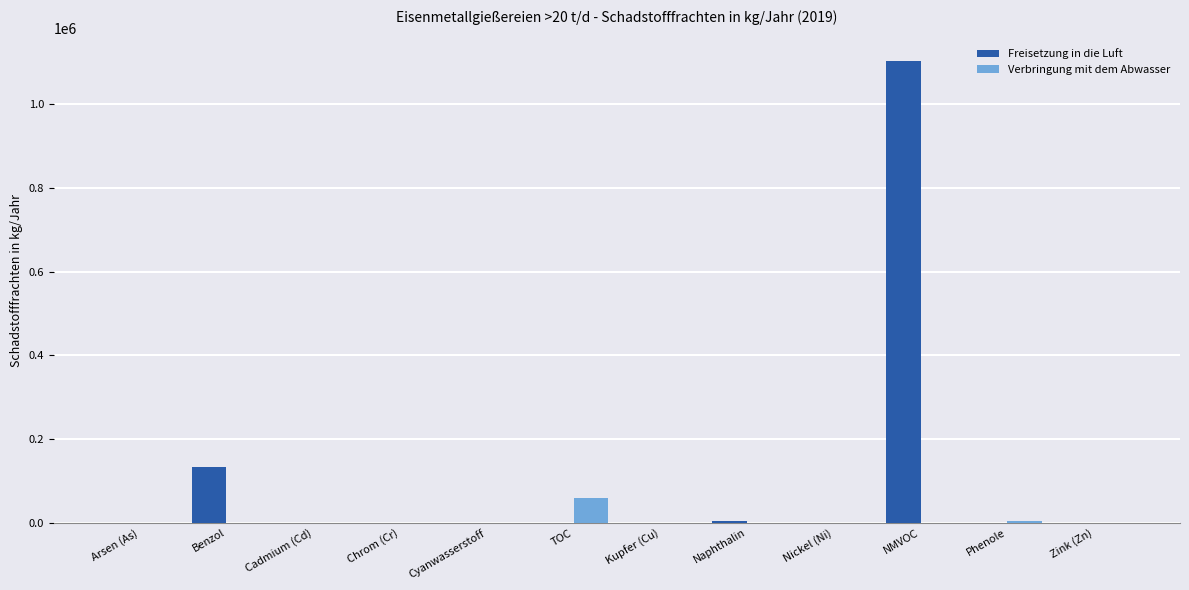

What is the maximum value shown in the chart?

1102000